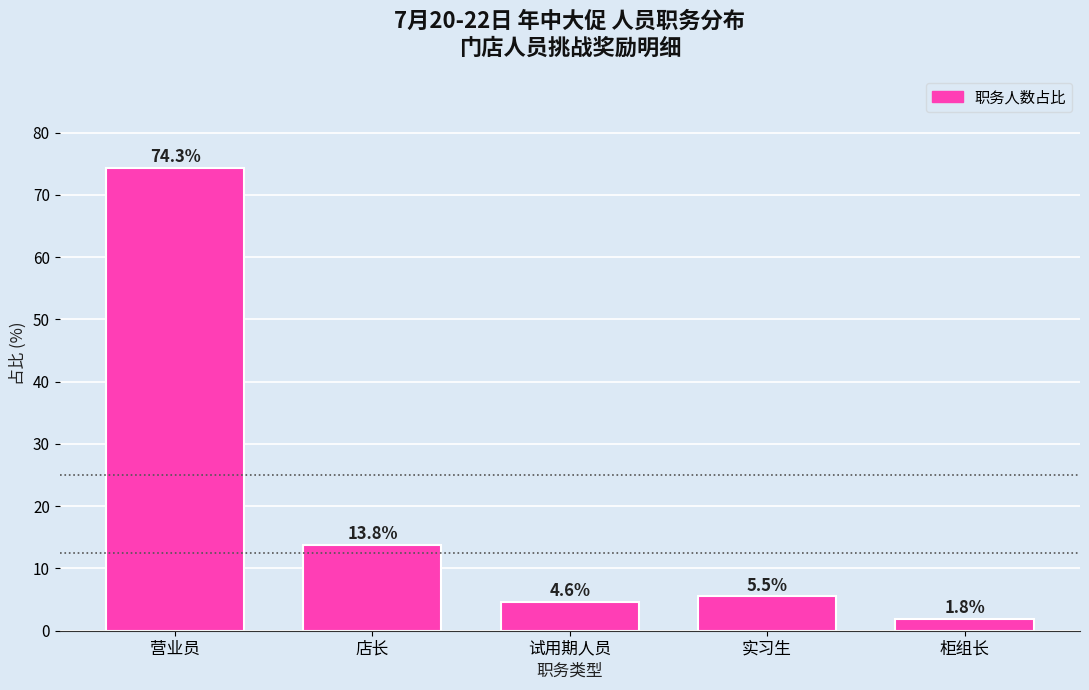

Reading left to right, what are all the values shown in this chart?

营业员=74.3	店长=13.8	试用期人员=4.6	实习生=5.5	柜组长=1.8